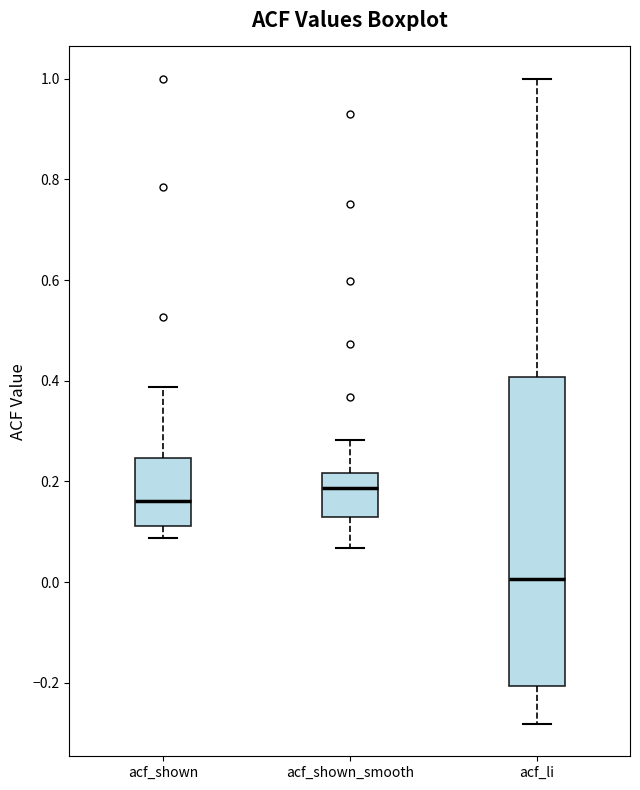

Which box is the tallest, from its lower edge to its upper edge?

acf_li